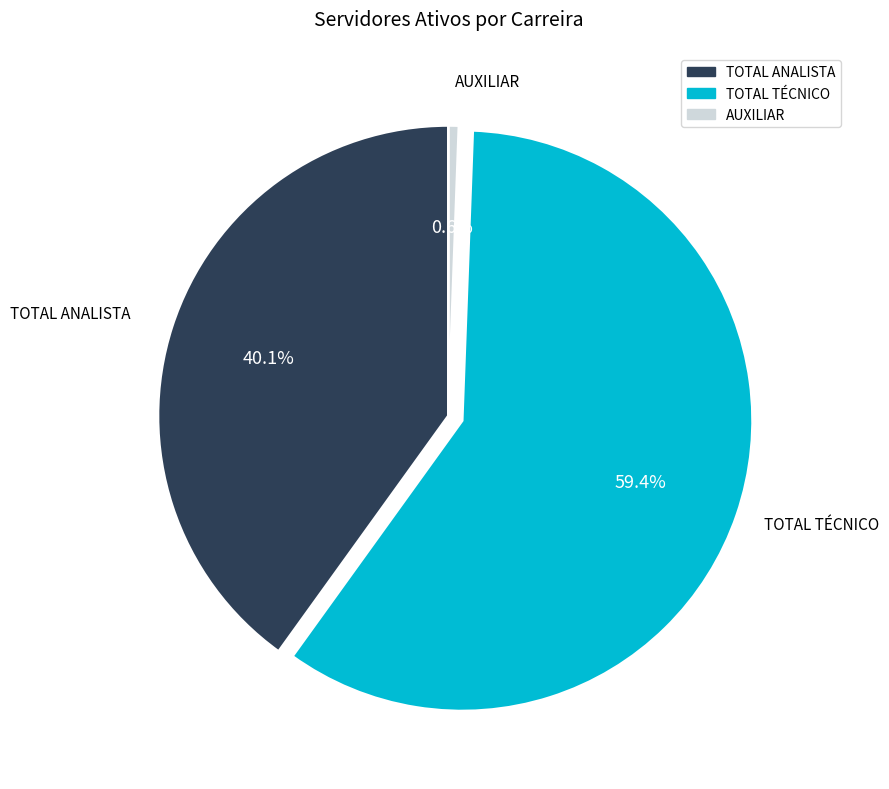

To the nearest percent, what percentage of the pie is AUXILIAR?

1%